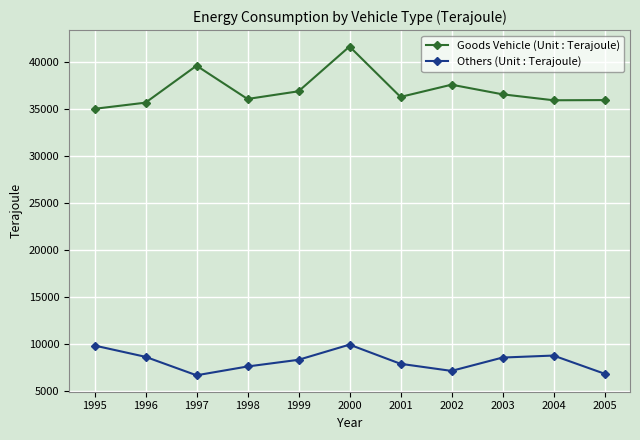

What are all the series names shown in the legend?

Goods Vehicle (Unit : Terajoule), Others (Unit : Terajoule)